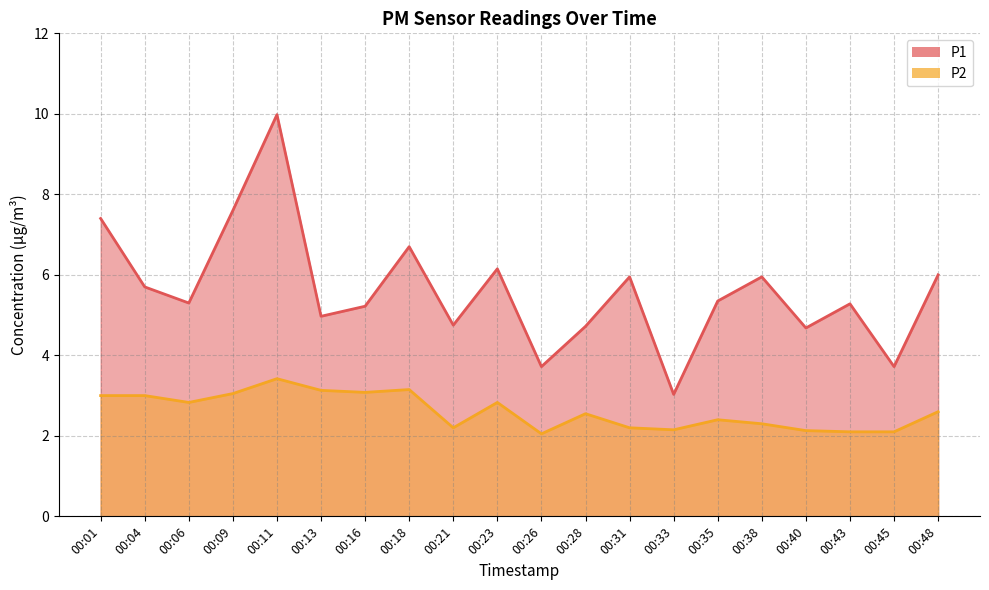

What is the difference between the second highest and minimum values in the P2 series?

1.1